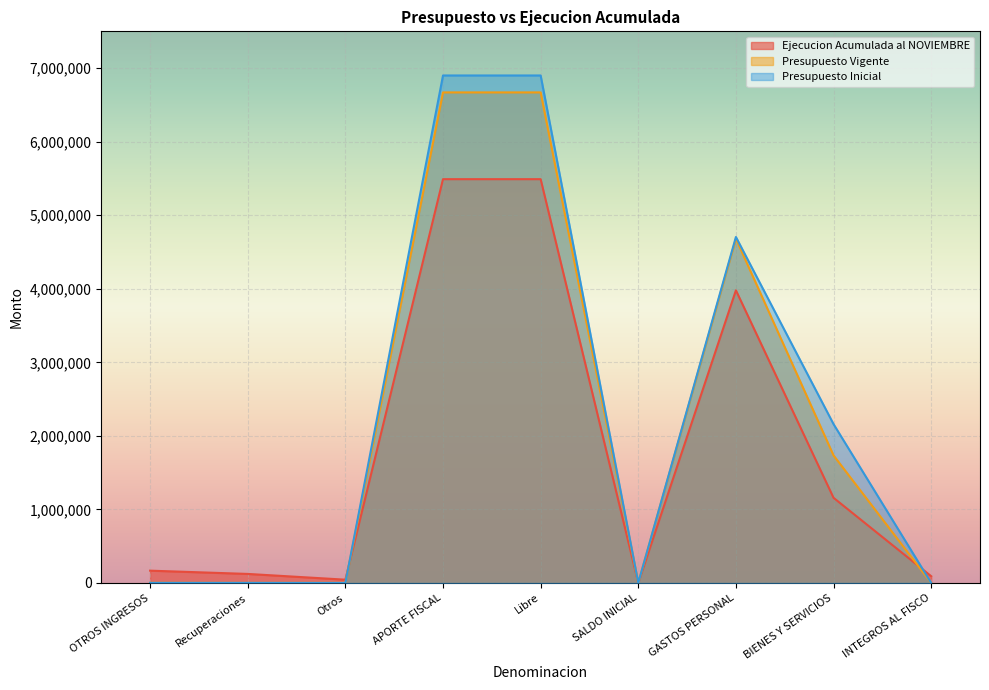

Between which two adjacent categories do Ejecucion Acumulada al NOVIEMBRE and Presupuesto Inicial first intersect?

Otros and APORTE FISCAL